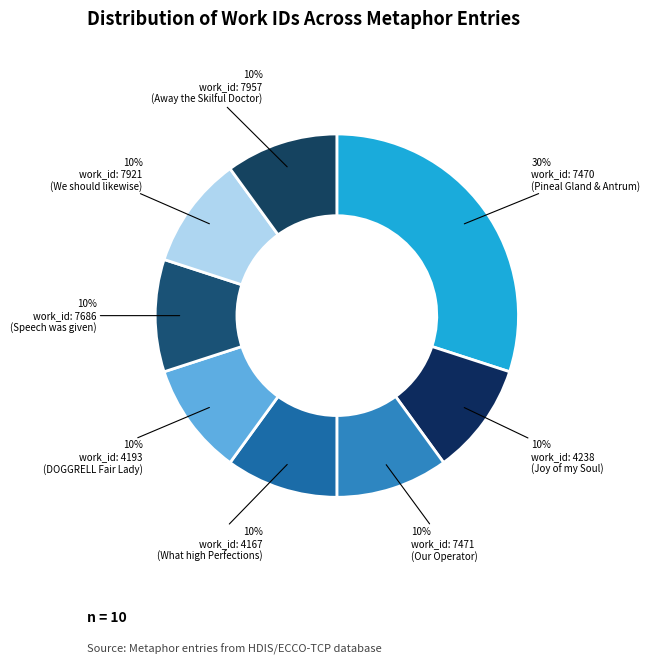

How many slices are in this pie chart?

8